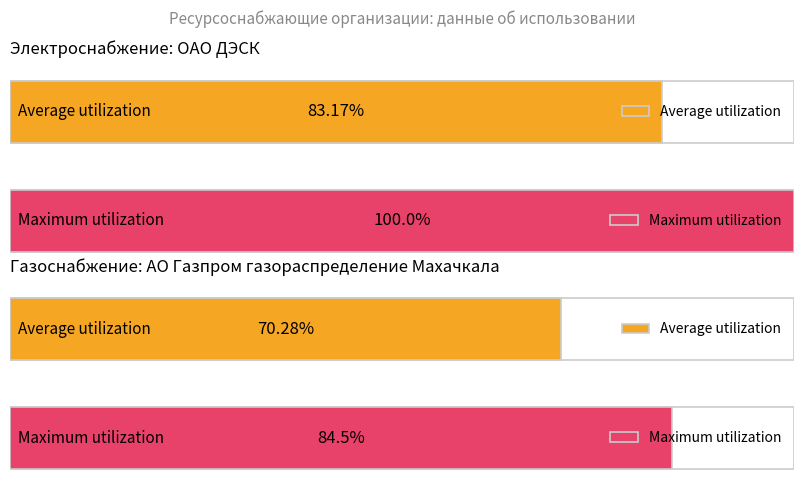

Is it true that Электроснабжение equals 80938326 at КПП?

False